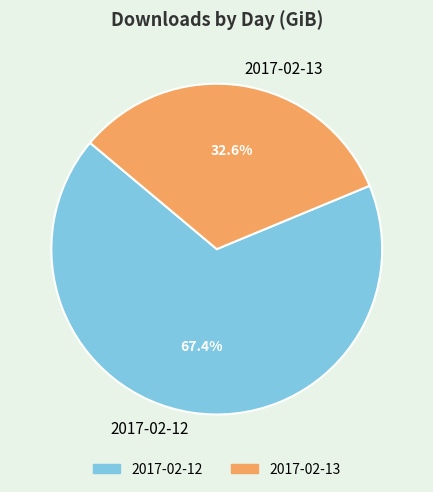

Combined, what portion of the pie is 2017-02-13 and 2017-02-12?

100.0%